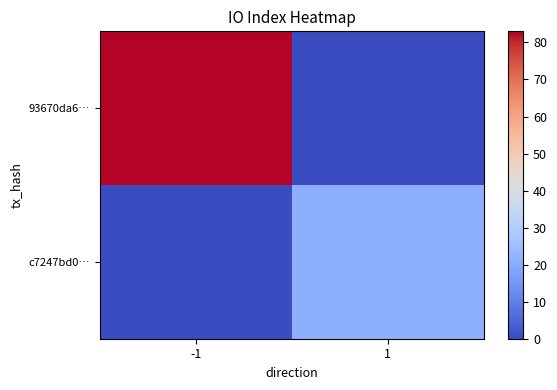

Reading left to right, list all the values displayed in this chart.

93670da6…: -1=83	1=0
c7247bd0…: -1=0	1=21